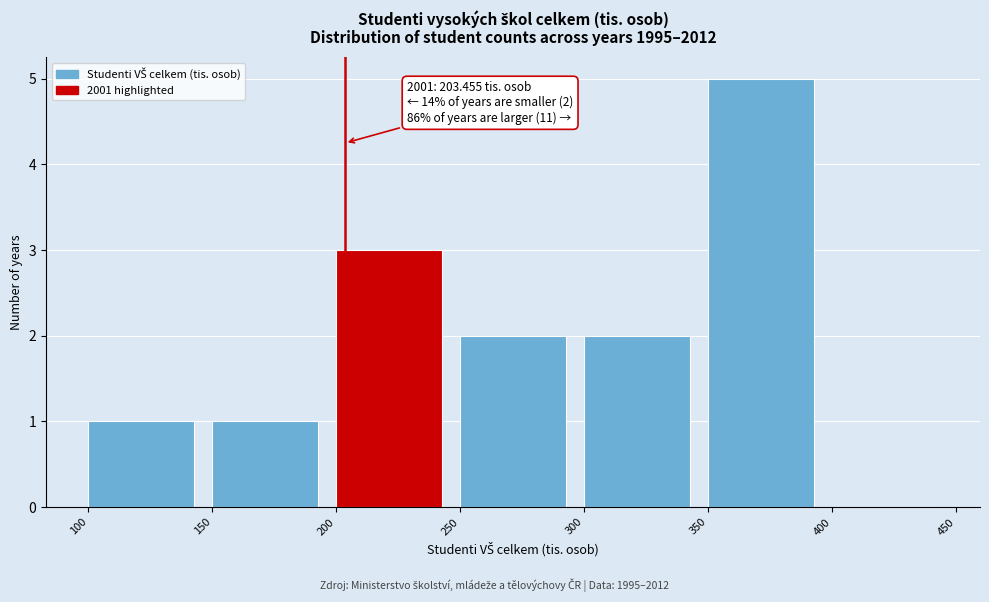

Which range on the x-axis has the tallest bar?

350 to 400